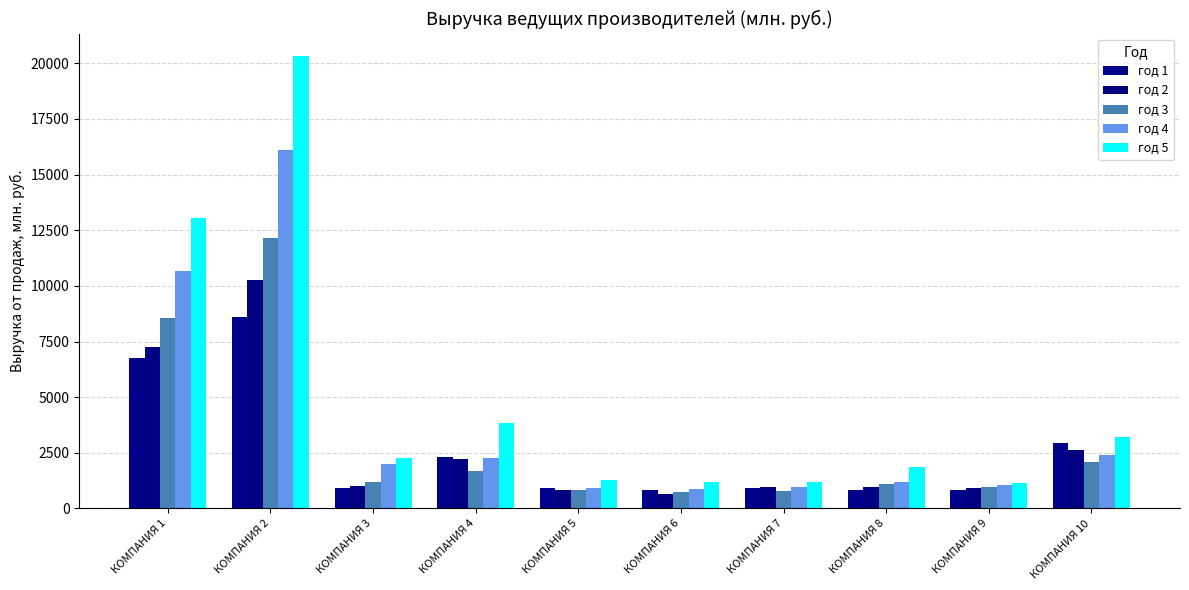

Which series has the largest range (max minus min)?

год 5